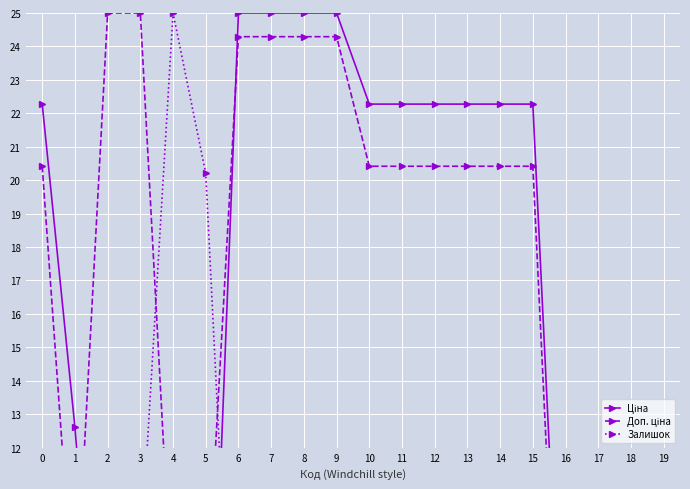

At 15, list the series in order from largest to smallest.

Ціна, Доп. ціна, Залишок